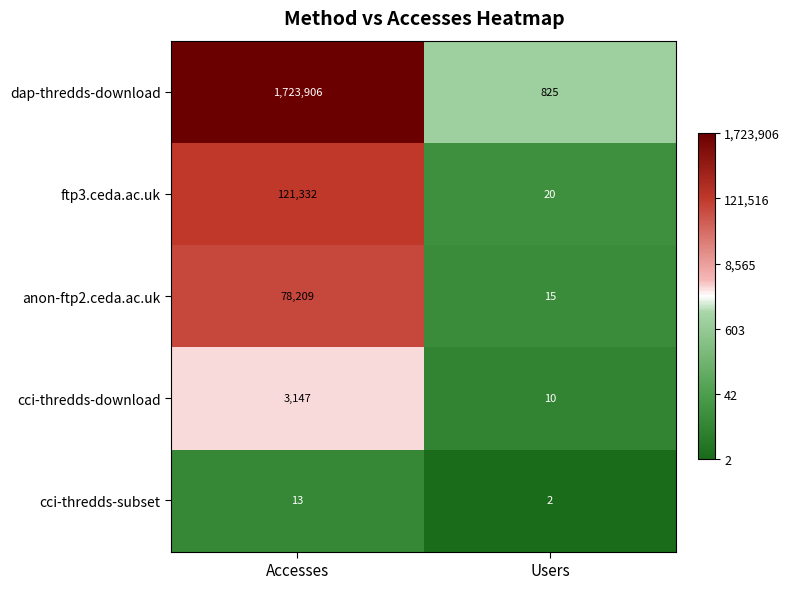

Is it true that anon-ftp2.ceda.ac.uk equals 26 at Users?

False